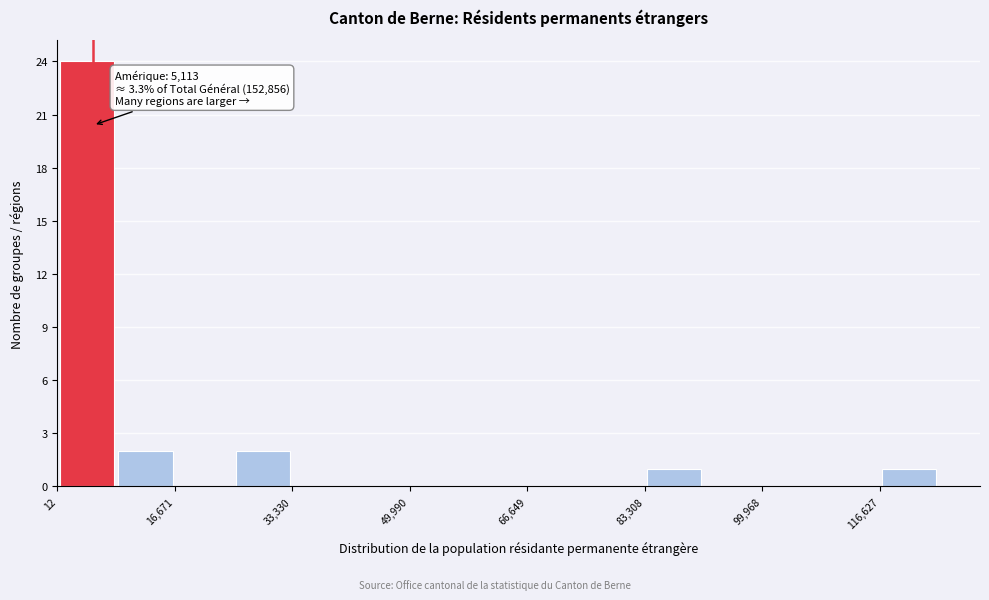

Over which range of the x-axis is the bar tallest?

0 to 8000